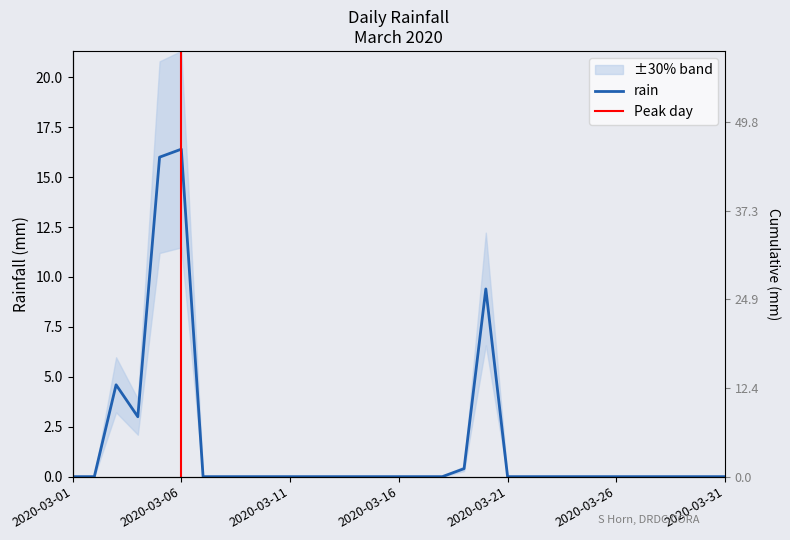

True or false: the data shows 0.0 at 2020-03-28.

True